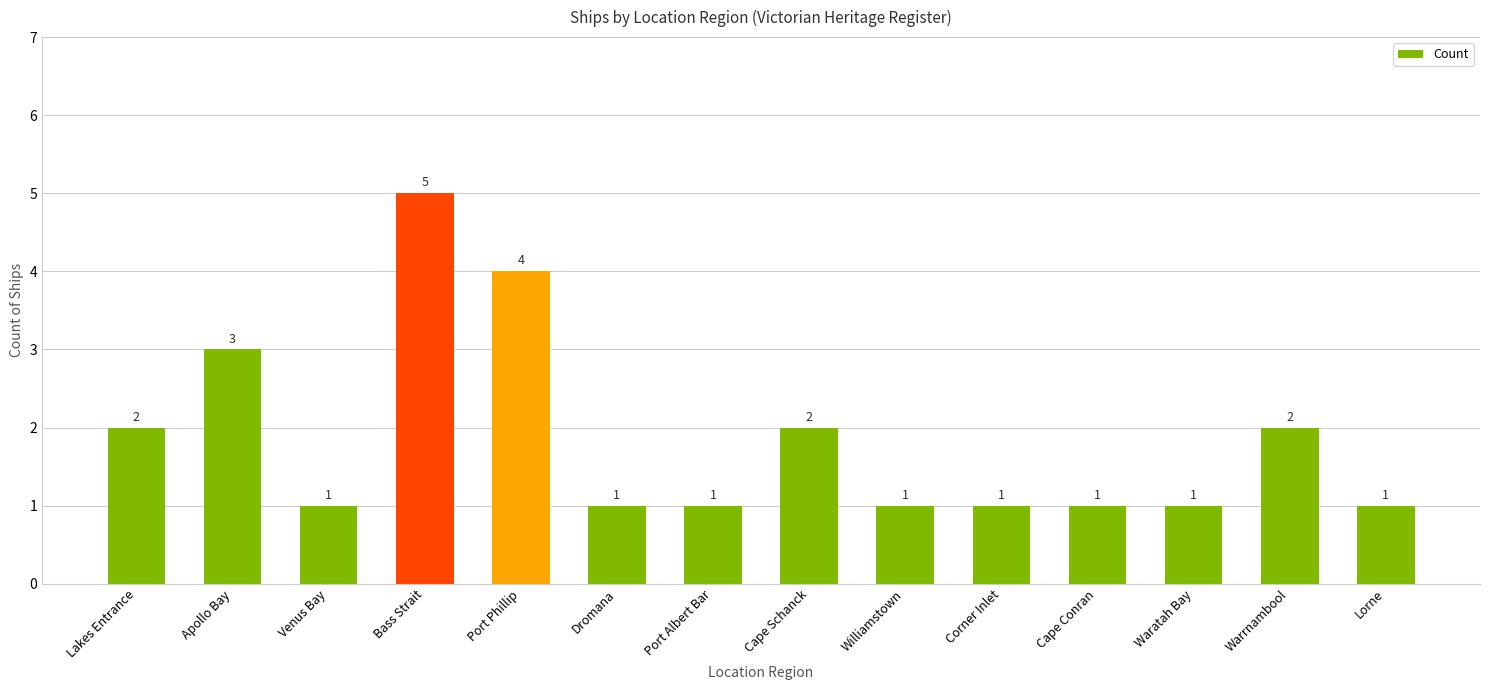

Count the number of categories in the chart.

14